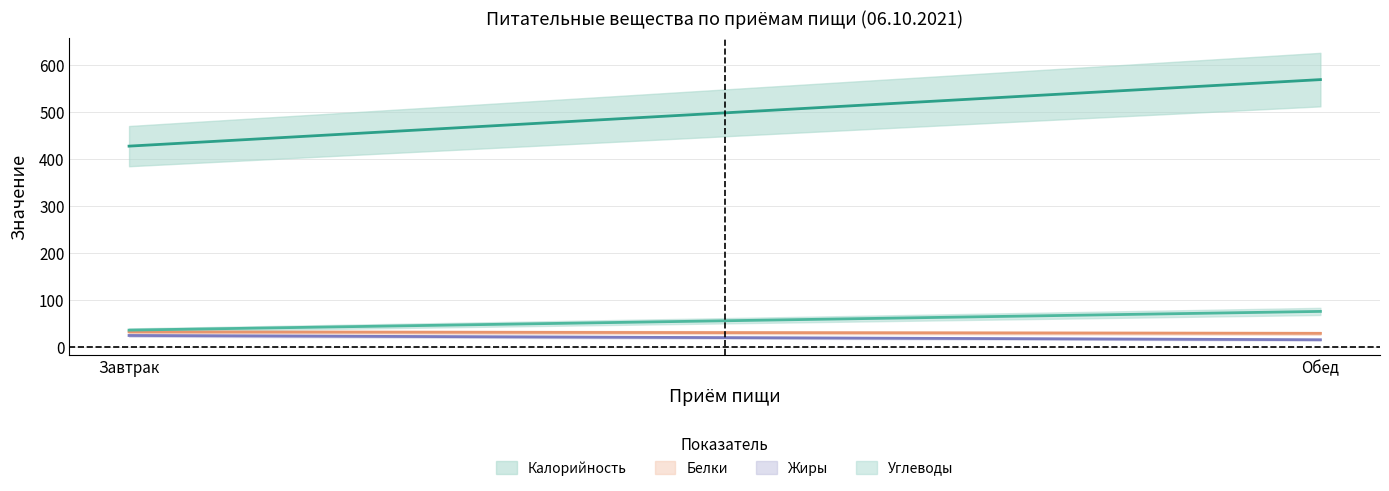

At which label is Углеводы closest to 56?

Завтрак